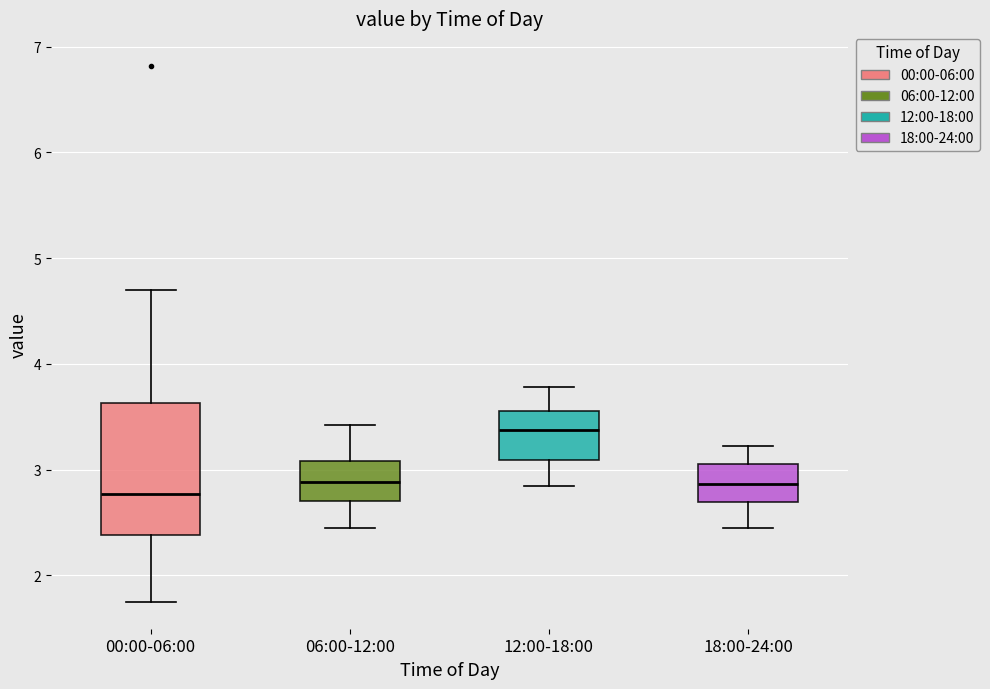

Where is the lower edge of the box for 00:00-06:00 on the y-axis? The values are not printed on the chart, so give them approximately, as read against the axis.

2.4